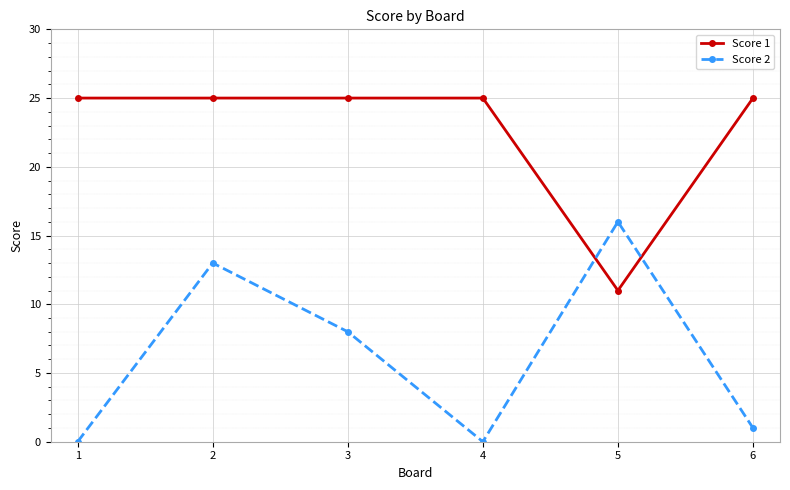

How many intersections are there between Score 1 and Score 2?

2